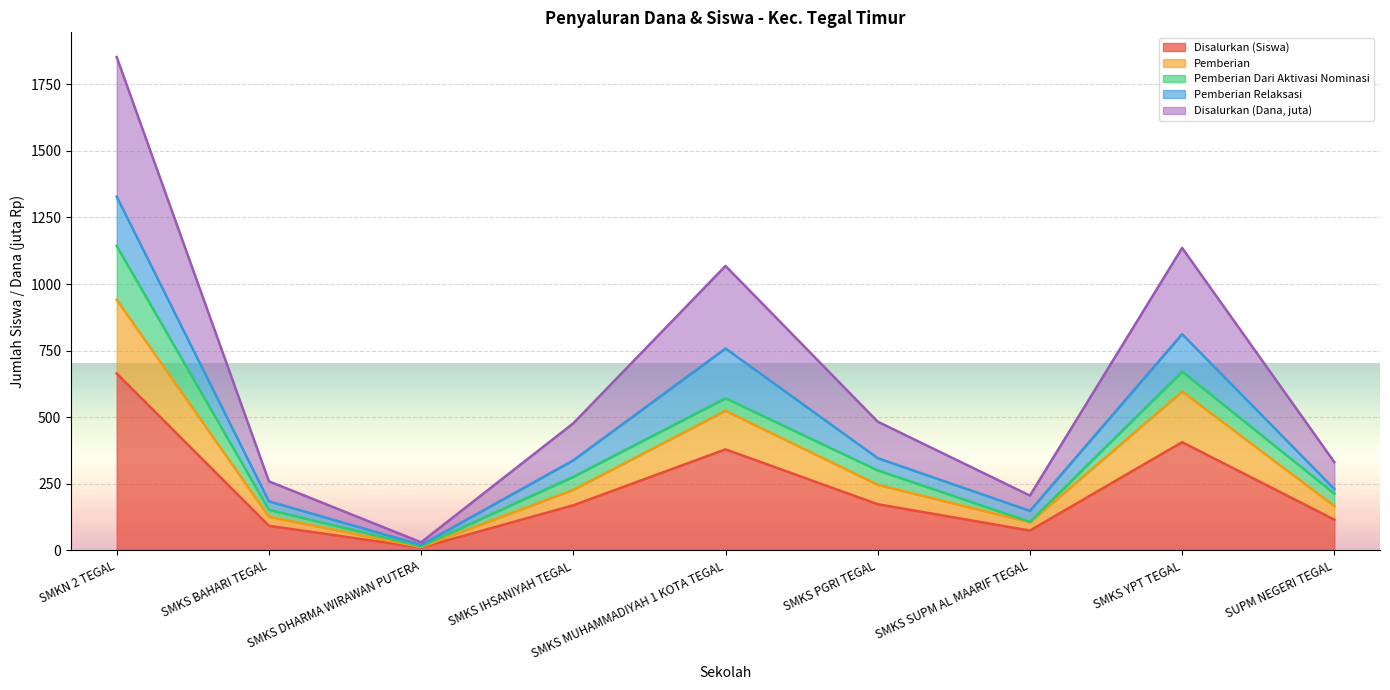

True or false: Disalurkan (Siswa) and Pemberian intersect in this chart.

False